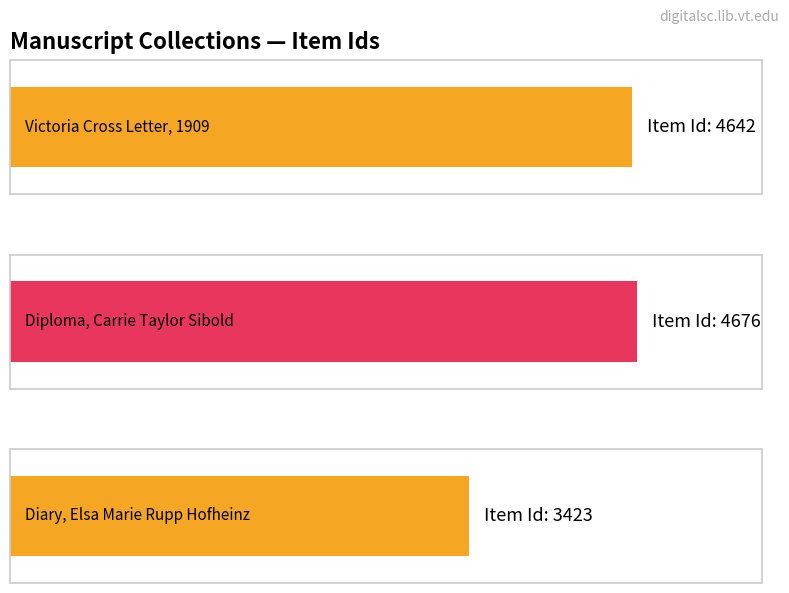

What is the minimum value shown in the chart?

3423